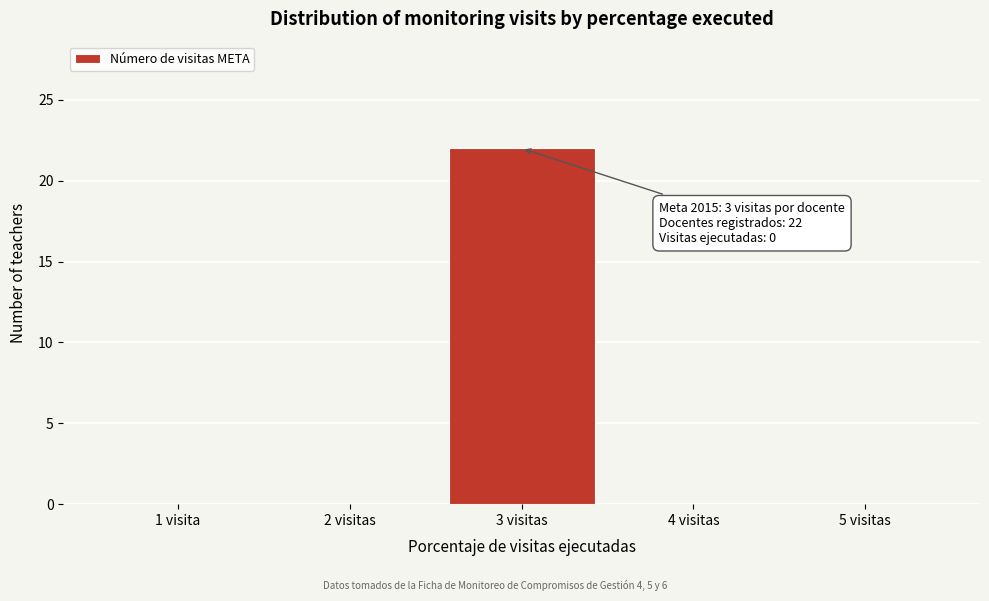

Reading right to left, list all the values displayed in this chart.

5 visitas=0	4 visitas=0	3 visitas=22	2 visitas=0	1 visita=0